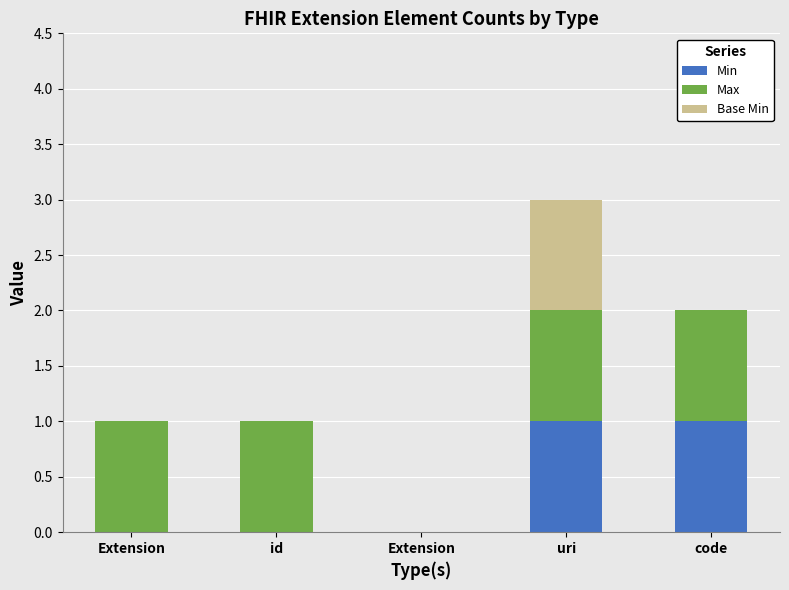

Does the chart contain stacked bars?

Yes